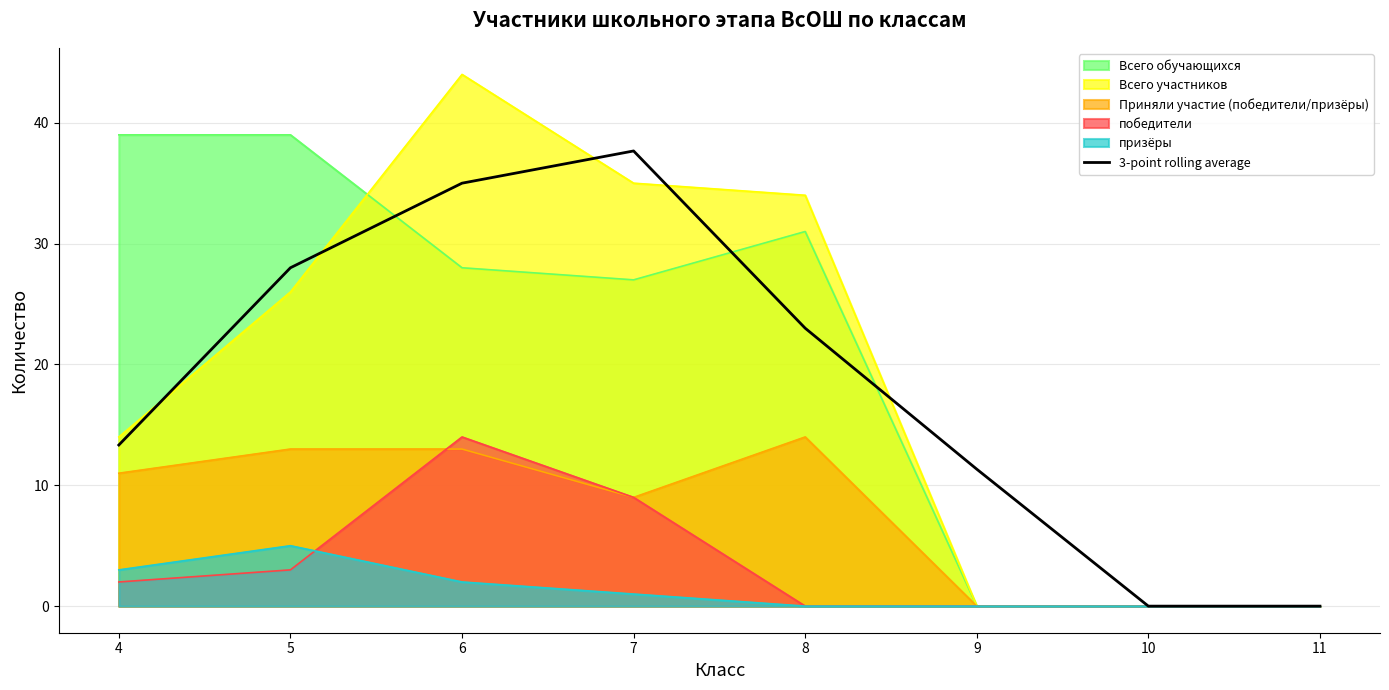

How many values are below 23?

4